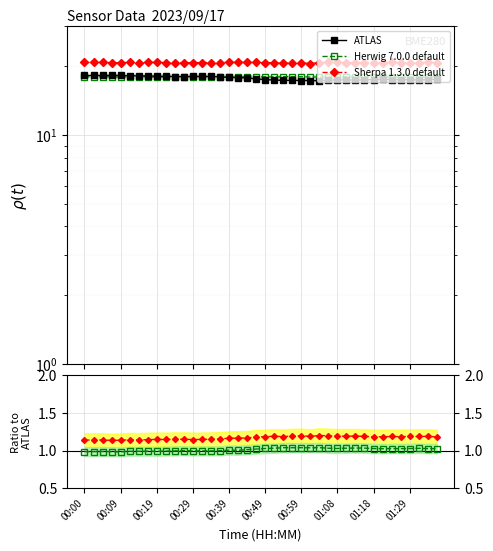

The Sherpa 1.3.0 default series shows 8.7 at 18. True or false?

False